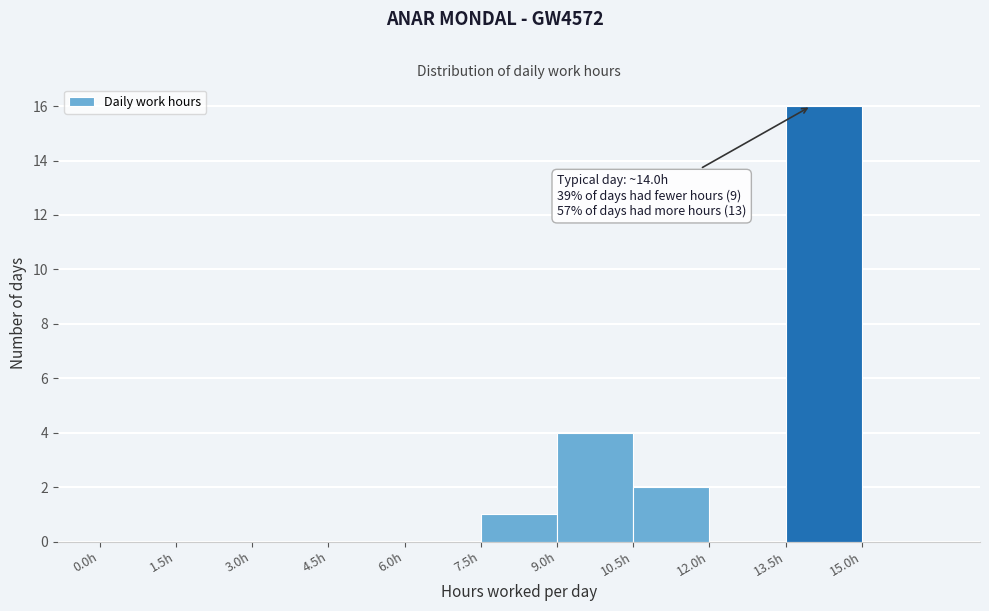

Which range on the x-axis has the tallest bar?

13.5 to 15.0